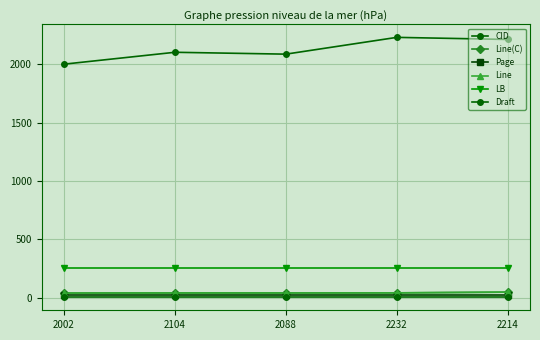

True or false: LB has a value of 257 at 2214.

True